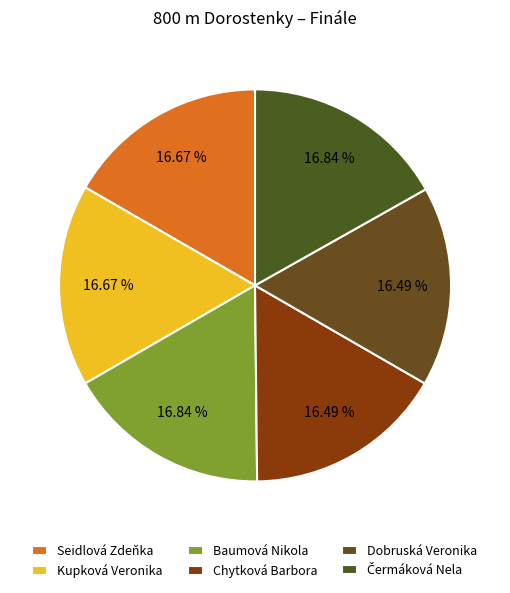

Is the sum of Čermáková Nela and Kupková Veronika greater than half?

No